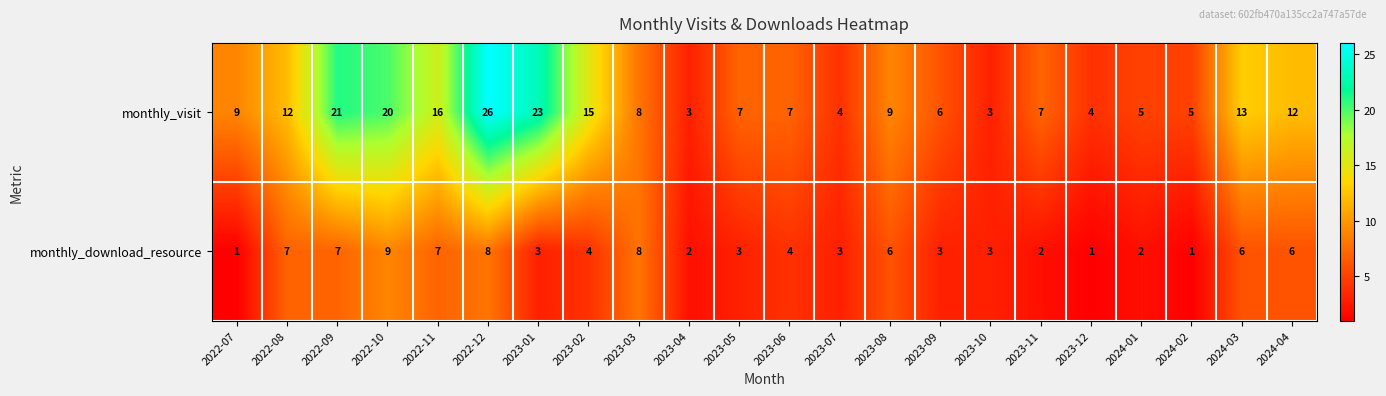

What is the average value of the monthly_visit series?

11